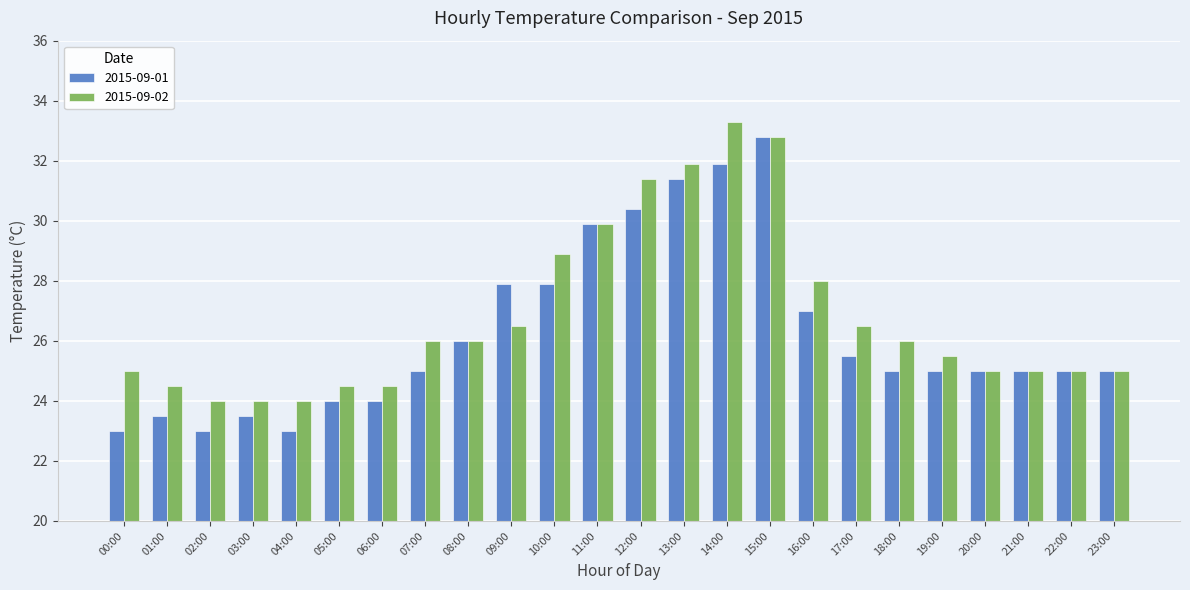

What is the difference between the second highest and minimum values in the 2015-09-01 series?

8.9